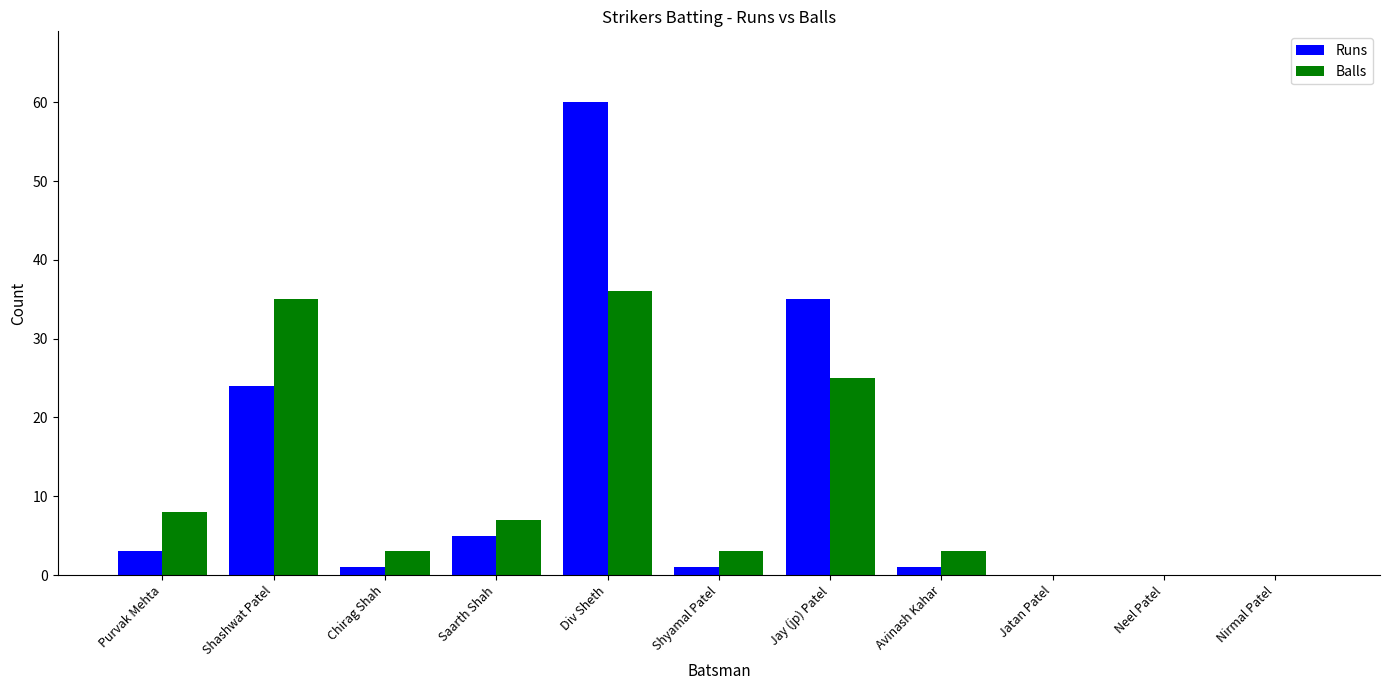

At which label does Runs first exceed 1?

Purvak Mehta